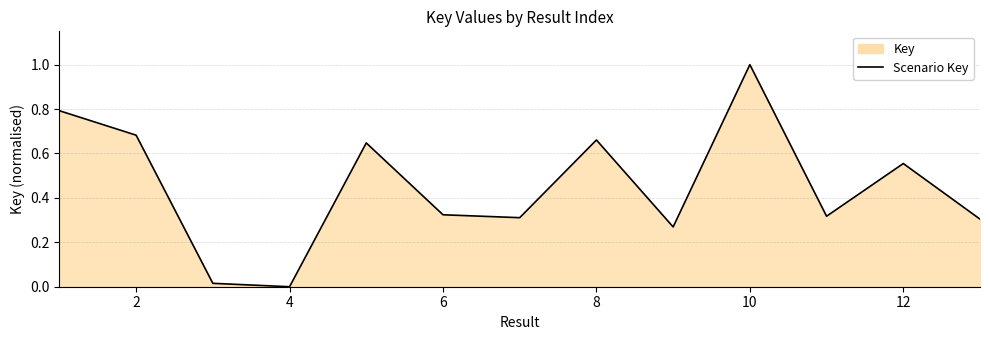

At which category does the chart reach its peak across all series?

10